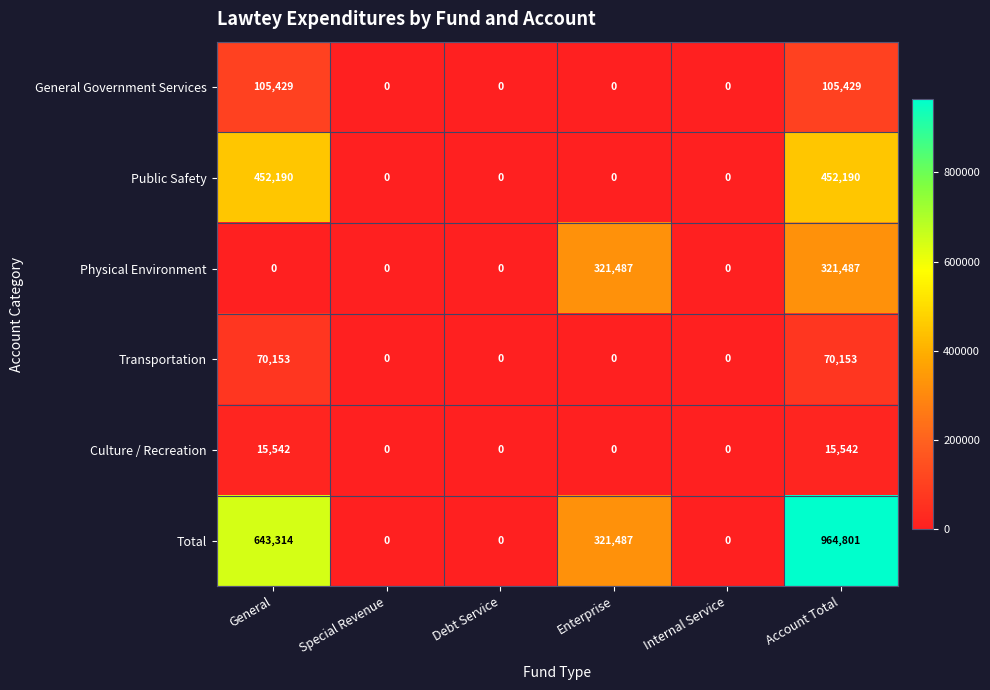

Between General and Internal Service, which series saw the biggest shift?

Total